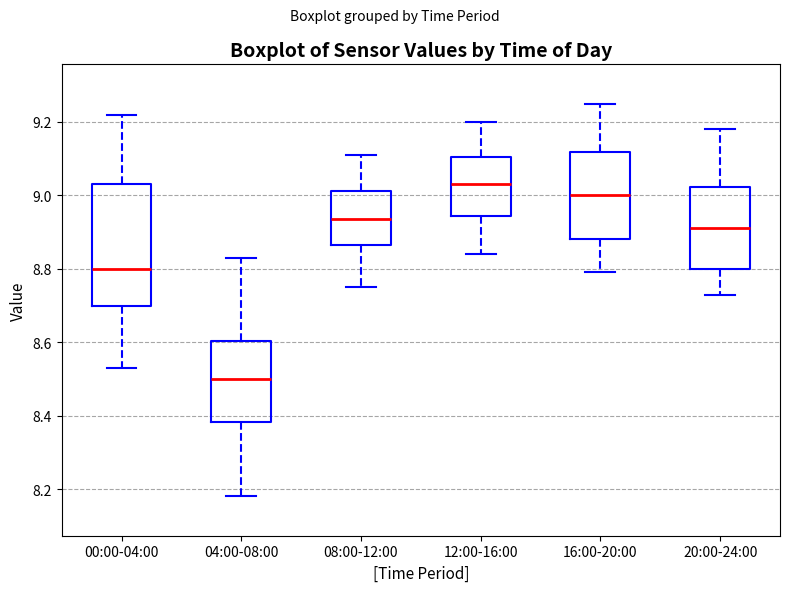

Reading left to right, read every box against the y-axis: the position of its median line, the range the box covers, and the ends of its whiskers. The values are not printed on the chart, so give them approximately, as read against the axis.

00:00-04:00: median 8.80, box 8.70 to 9.04, whiskers 8.54 to 9.22
04:00-08:00: median 8.50, box 8.38 to 8.60, whiskers 8.18 to 8.84
08:00-12:00: median 8.94, box 8.86 to 9.02, whiskers 8.76 to 9.12
12:00-16:00: median 9.04, box 8.94 to 9.10, whiskers 8.84 to 9.20
16:00-20:00: median 9.00, box 8.88 to 9.12, whiskers 8.80 to 9.26
20:00-24:00: median 8.92, box 8.80 to 9.02, whiskers 8.74 to 9.18